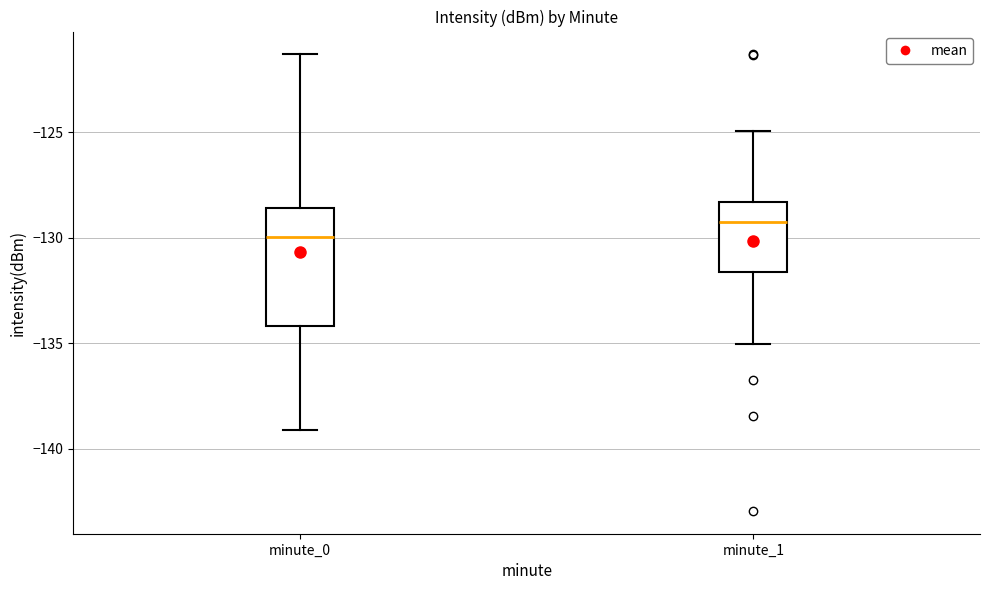

Comparing the boxes themselves (not the whiskers), which one is the tallest?

minute_0